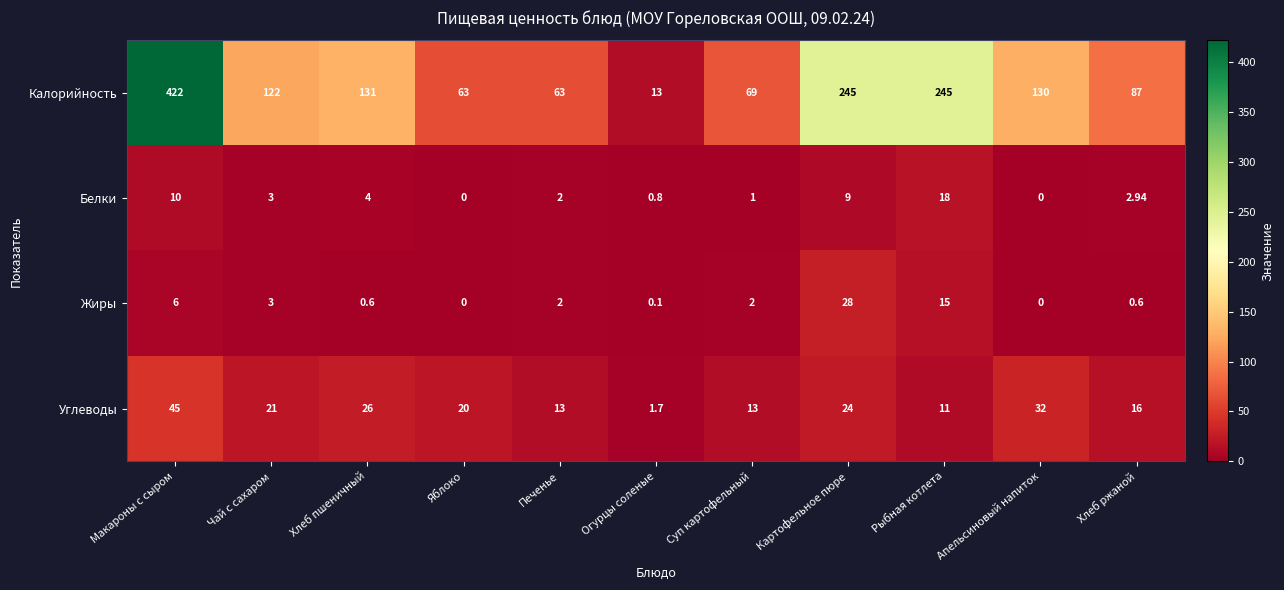

At which category is the sum across all series the highest?

Макароны с сыром